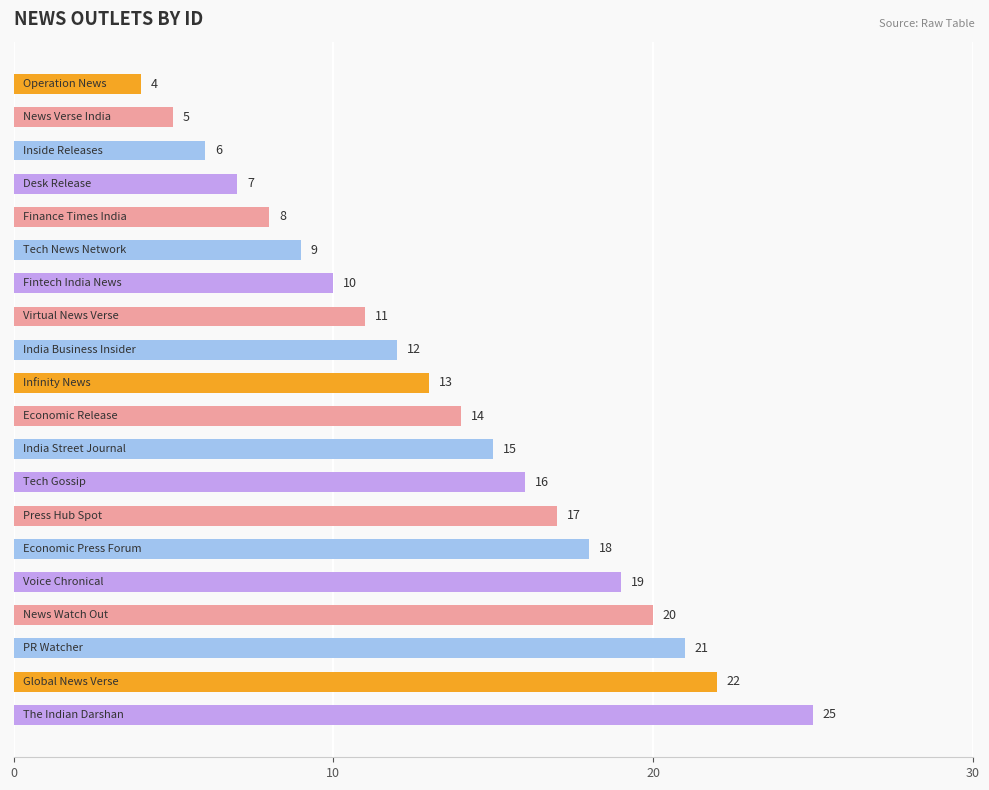

What is the value of the 1st bar from the top?

4